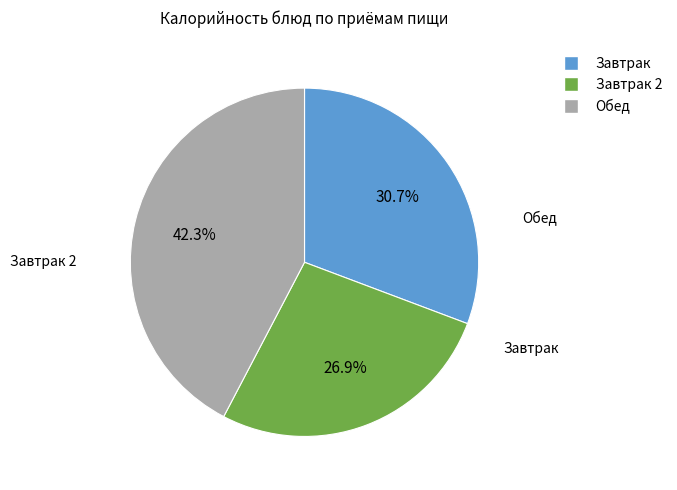

Does any single category account for the majority?

No